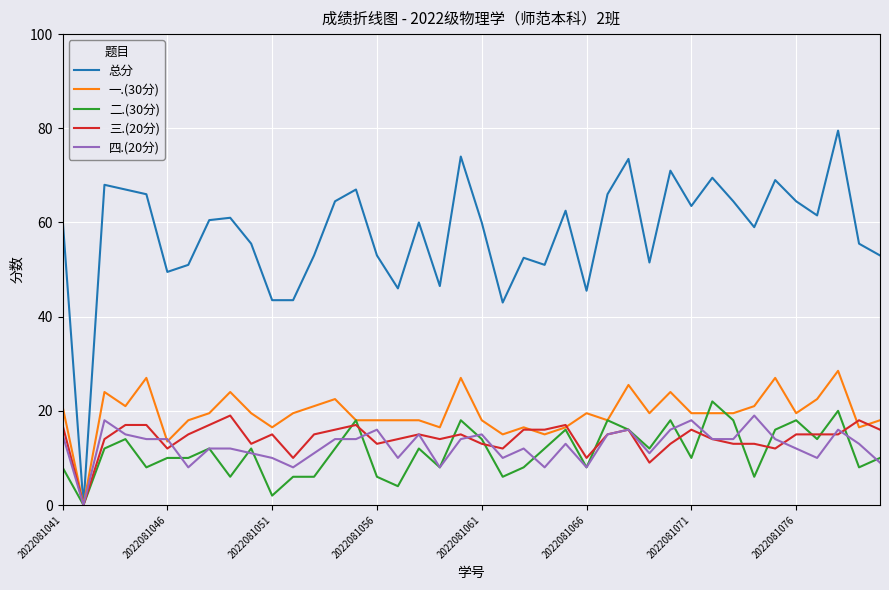

Which series has the widest spread of values?

总分